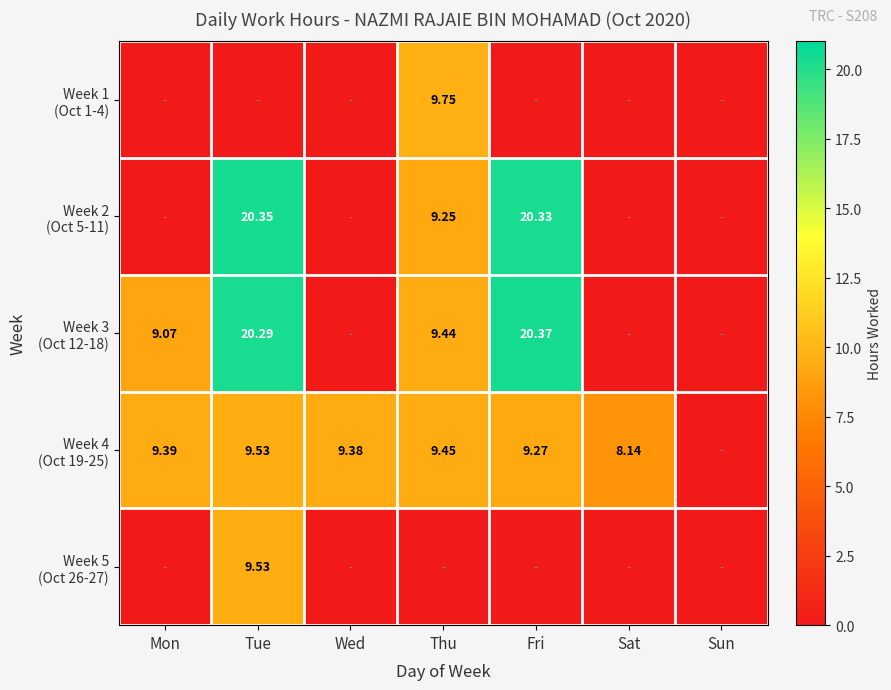

How many values in the Week 3 (Oct 12-18) series exceed 9?

4